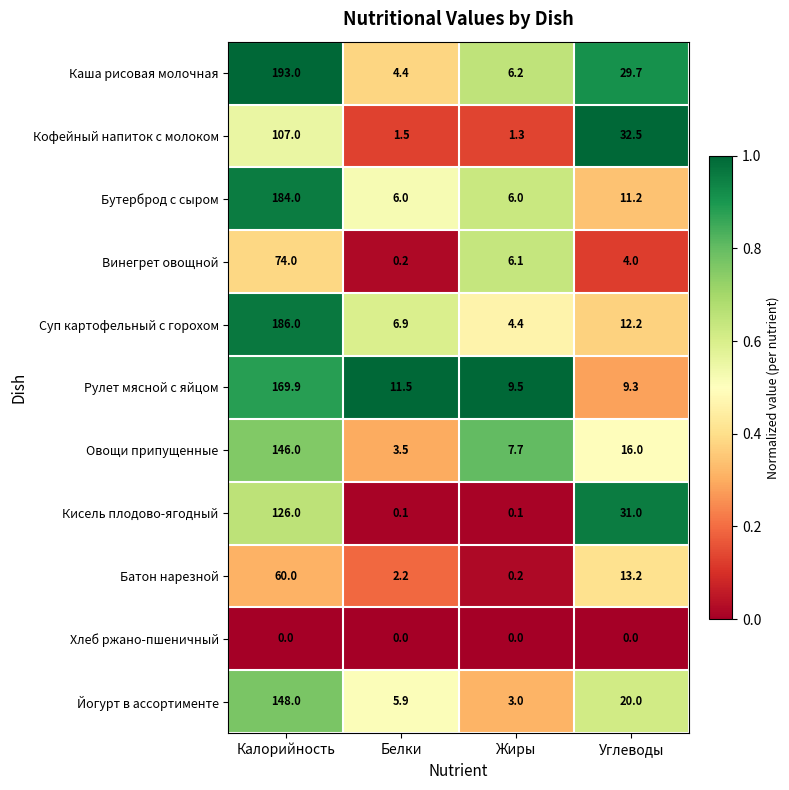

True or false: Бутерброд с сыром has a value of 1.8 at Жиры.

False